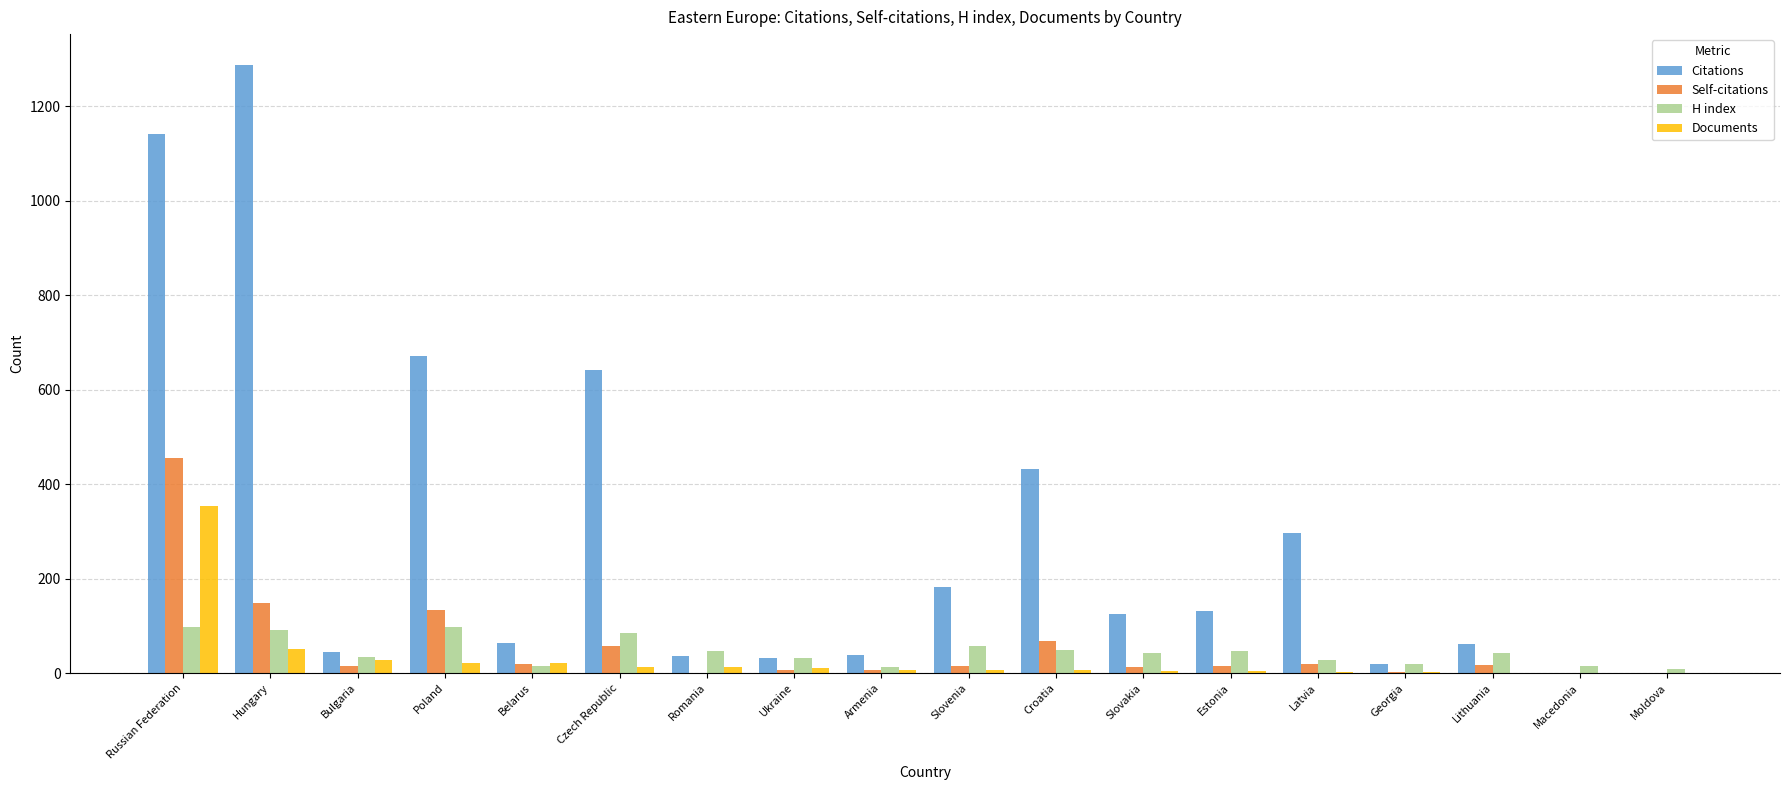

Which series has the widest spread of values?

Citations